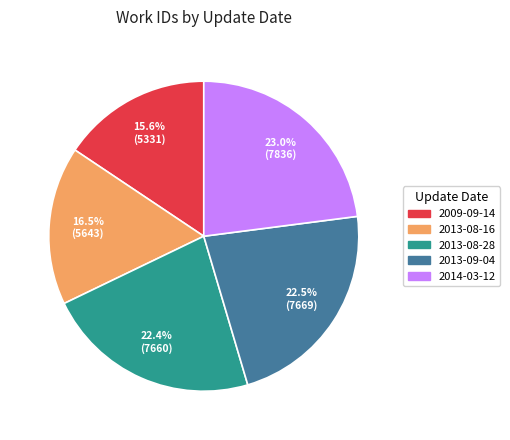

To the nearest percent, what portion does 2014-03-12 represent?

23%